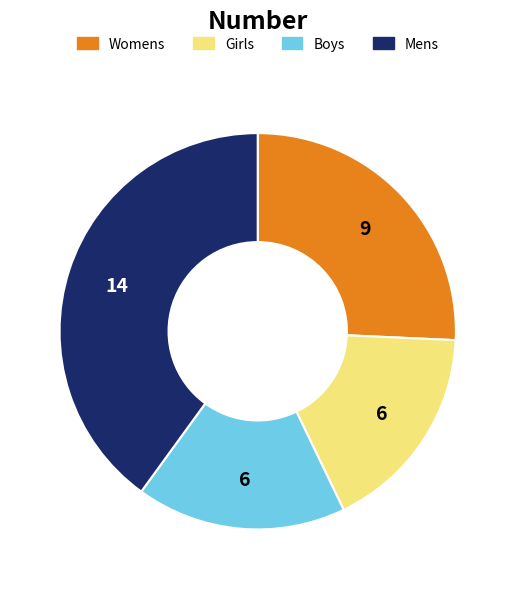

Is there any slice that represents more than half of the pie?

No